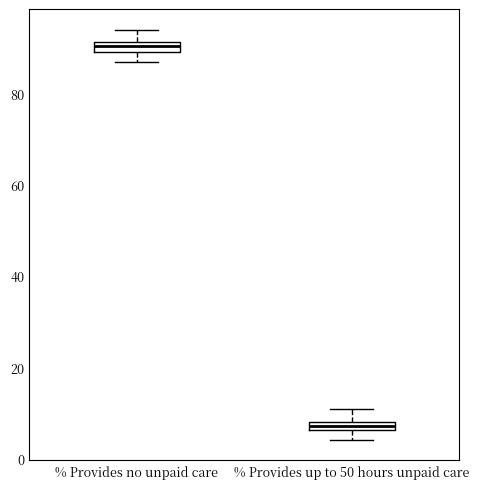

Which box's median line is the lowest?

% Provides up to 50 hours unpaid care